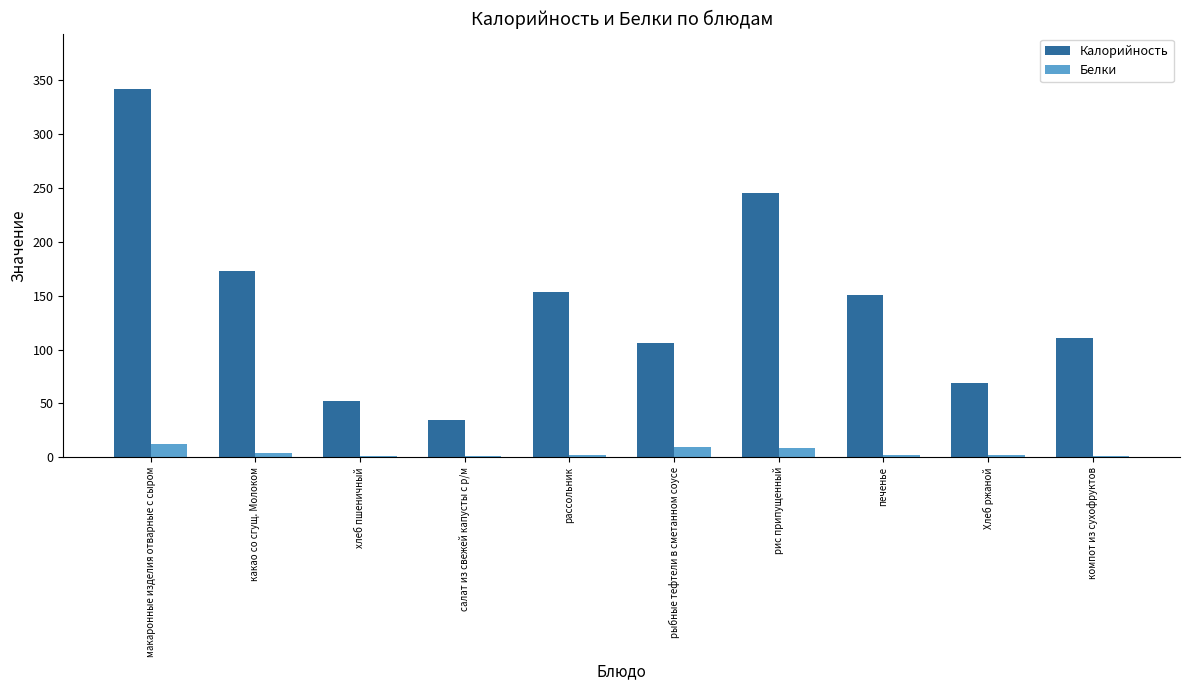

What is the sum of the Калорийность values at какао со сгущ. Молоком and компот из сухофруктов?

284.0